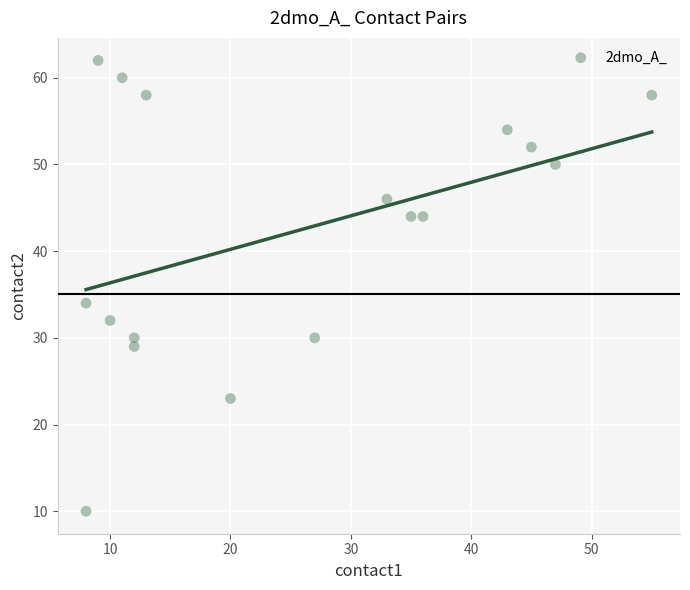

What is the range of X values (max minus min)?

47